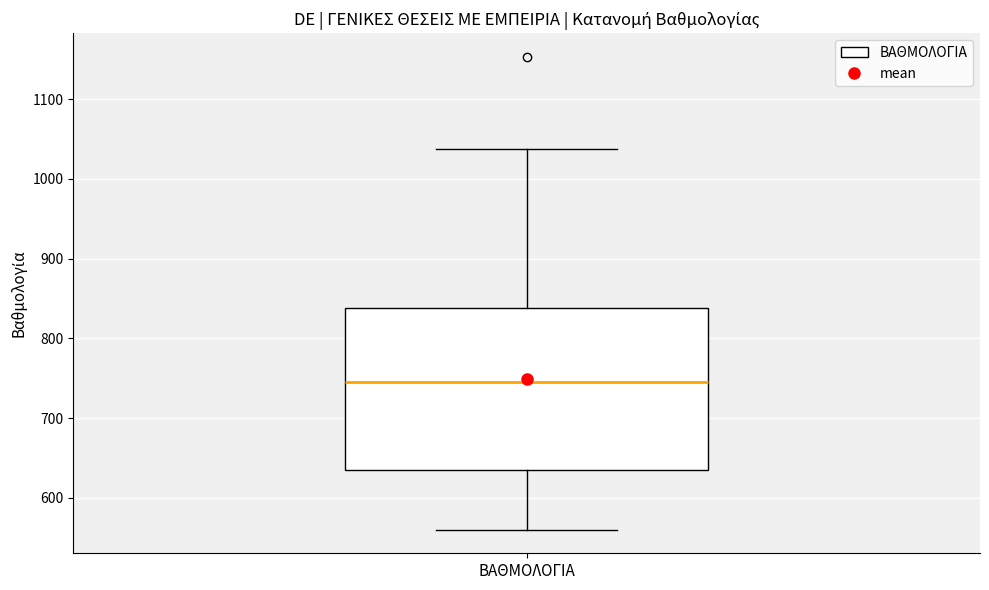

Transcribe this box plot: give where the median line is, the range the box spans, and where the two whiskers end, as read against the y-axis. The values are not printed on the chart, so give them approximately, as read against the axis.

median 750, box 640 to 840, whiskers 560 to 1040